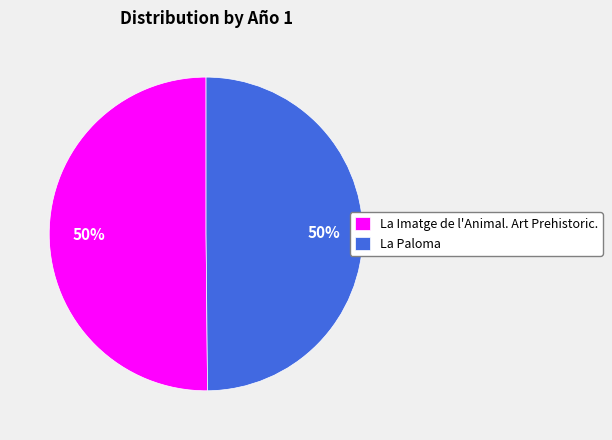

Is the sum of La Paloma and La Imatge de l'Animal. Art Prehistoric. greater than half?

Yes